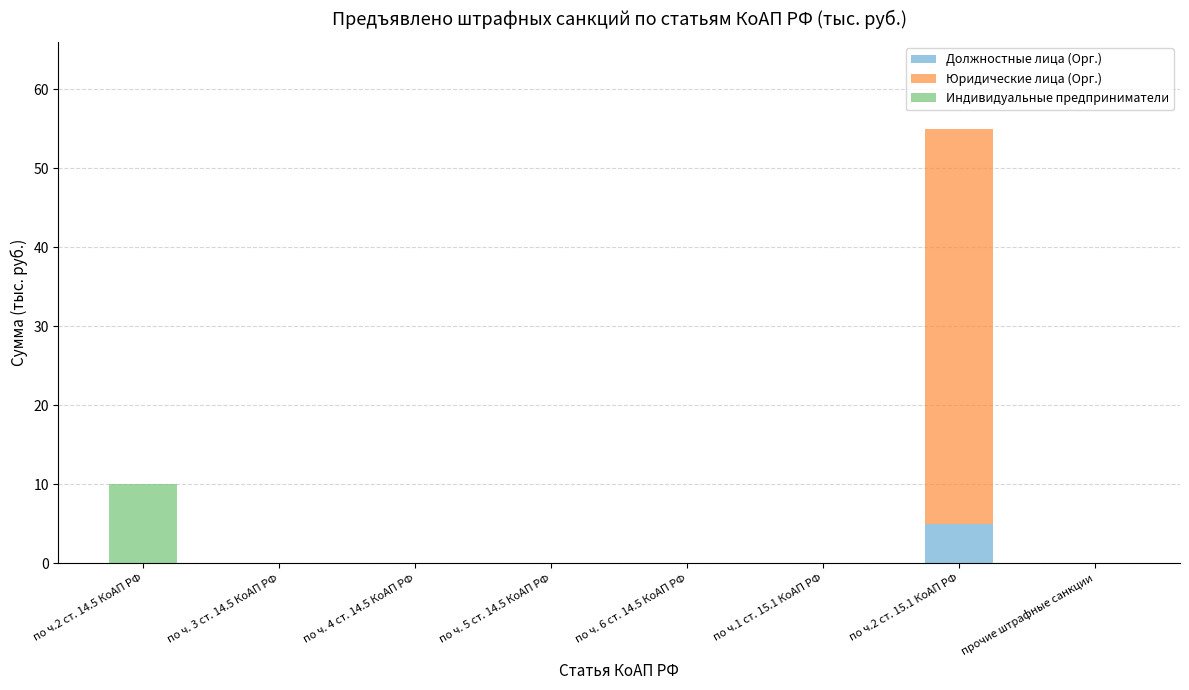

Reading left to right, transcribe the values for Должностные лица (Орг.).

по ч.2 ст. 14.5 КоАП РФ=0	по ч. 3 ст. 14.5 КоАП РФ=0	по ч. 4 ст. 14.5 КоАП РФ=0	по ч. 5 ст. 14.5 КоАП РФ=0	по ч. 6 ст. 14.5 КоАП РФ=0	по ч.1 ст. 15.1 КоАП РФ=0	по ч.2 ст. 15.1 КоАП РФ=5	прочие штрафные санкции=0